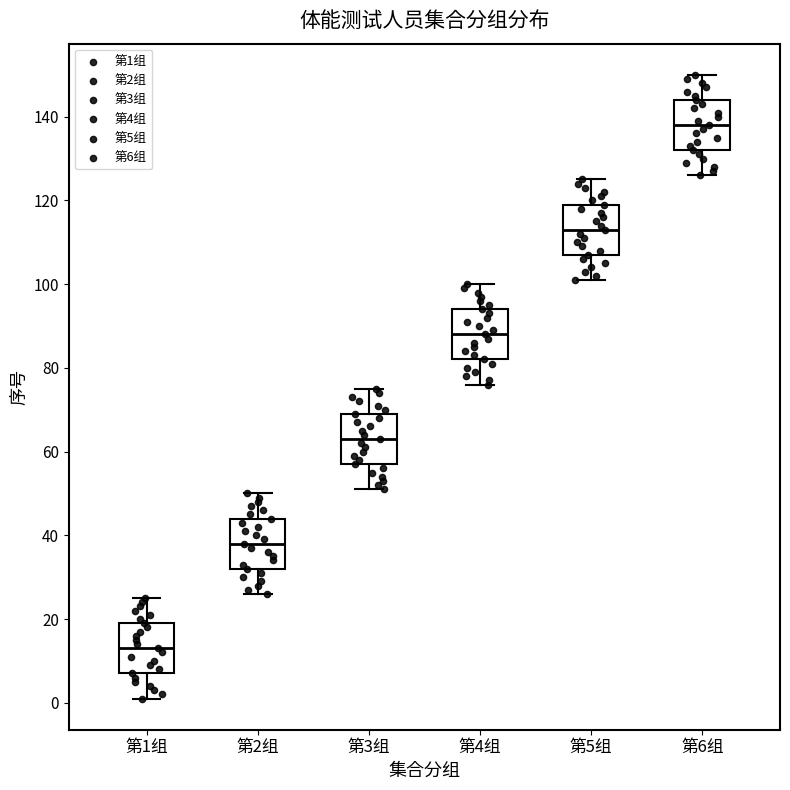

Reading left to right, read every box against the y-axis: the position of its median line, the range the box covers, and the ends of its whiskers. The values are not printed on the chart, so give them approximately, as read against the axis.

第1组: median 14, box 8 to 20, whiskers 2 to 26
第2组: median 38, box 32 to 44, whiskers 26 to 50
第3组: median 64, box 58 to 70, whiskers 52 to 76
第4组: median 88, box 82 to 94, whiskers 76 to 100
第5组: median 114, box 108 to 120, whiskers 102 to 126
第6组: median 138, box 132 to 144, whiskers 126 to 150